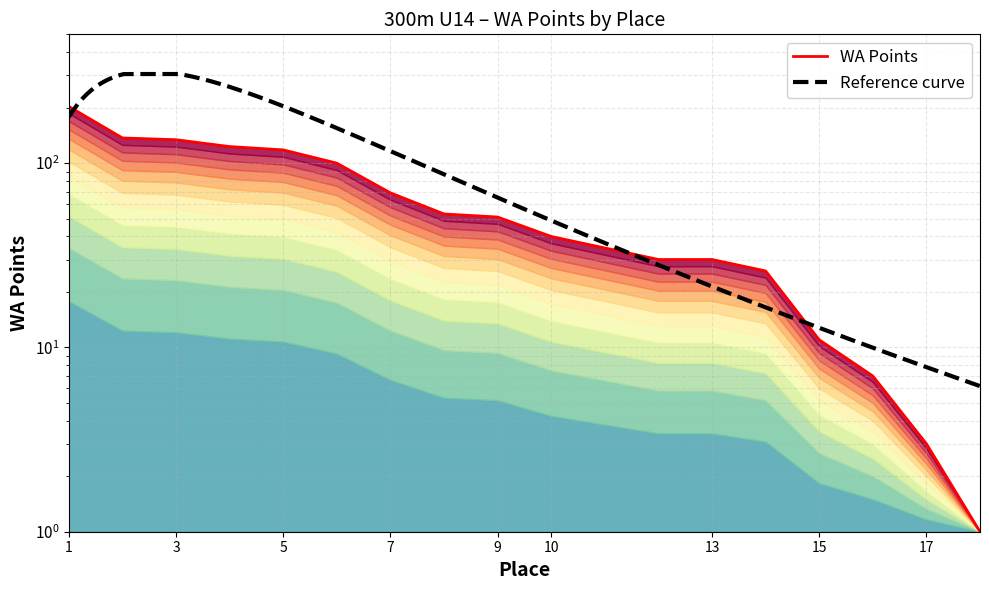

True or false: the data has more than 1 interior local peaks.

False